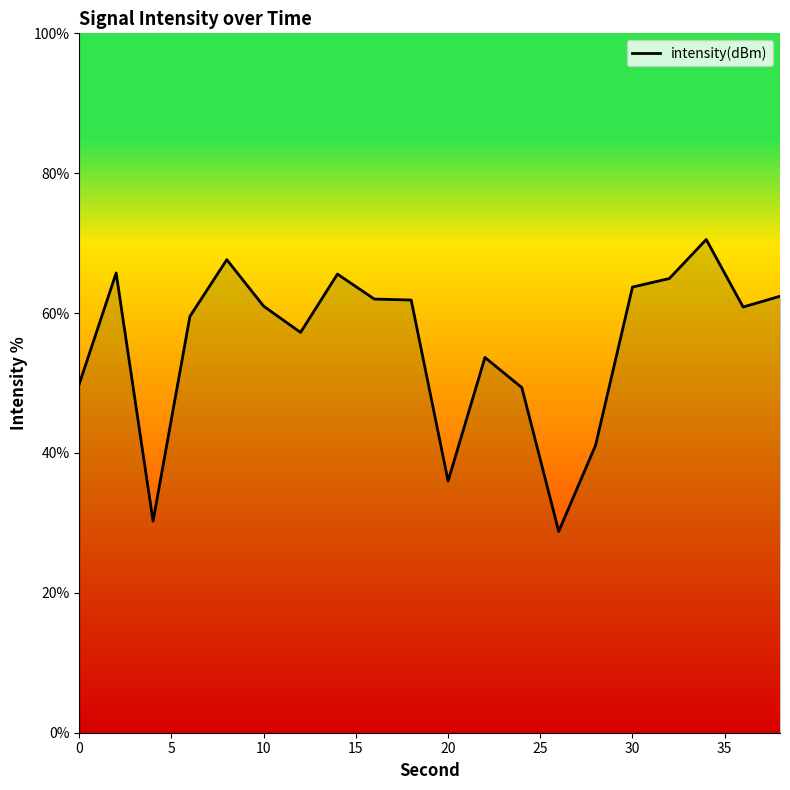

Does the chart display data point markers on the line(s)?

No